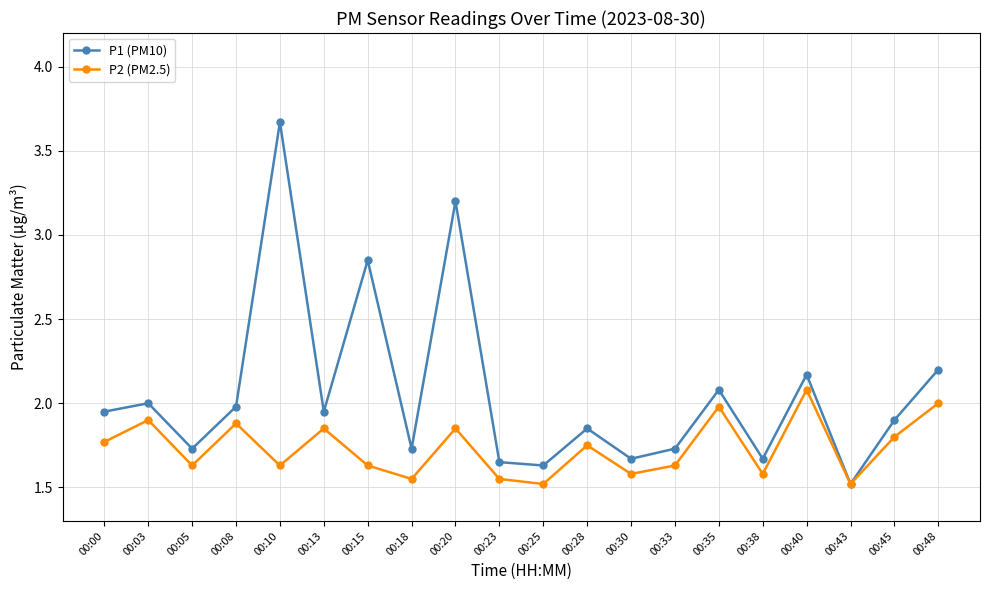

Which series has the widest spread of values?

P1 (PM10)